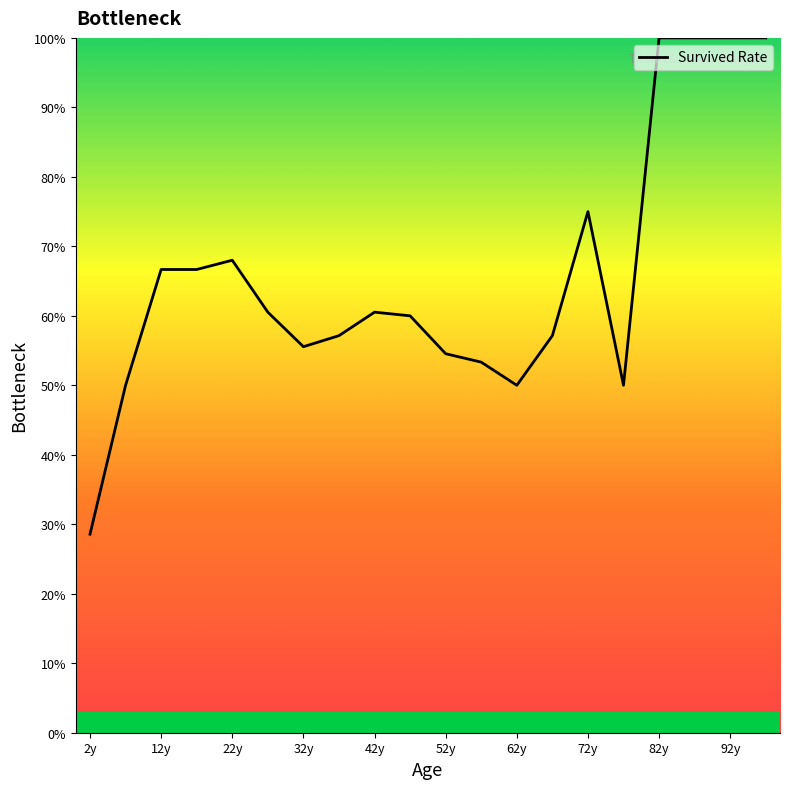

What is the difference between the maximum and minimum values?

71.4